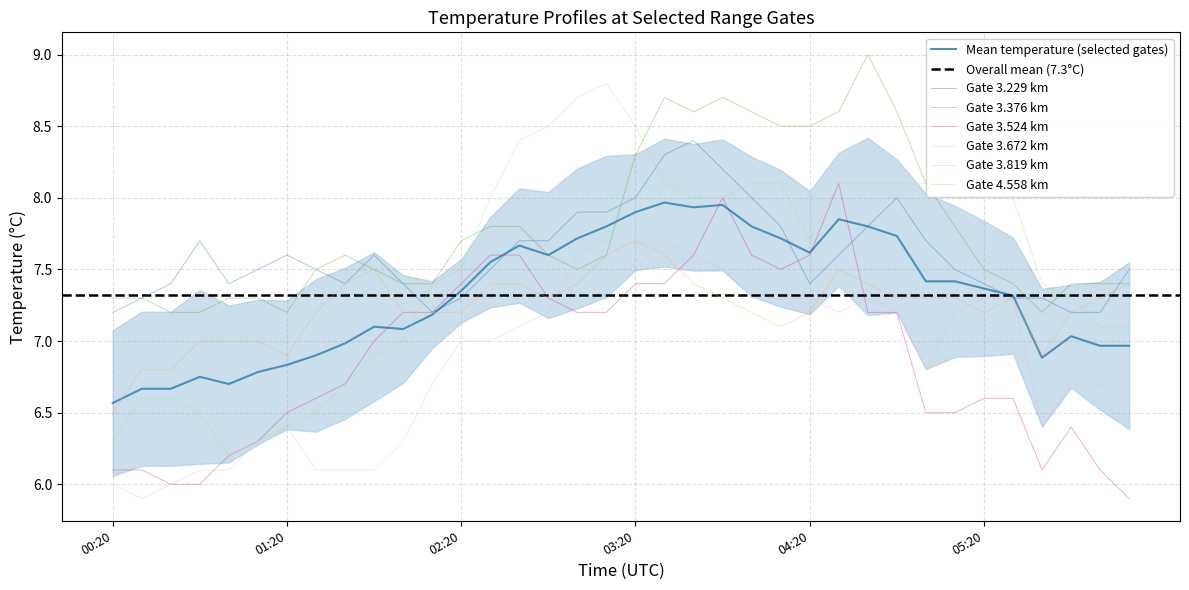

Is the value of 3.819 at 2014/02/19 03:10 greater than the value of 3.376 at 2014/02/19 03:30?

Yes